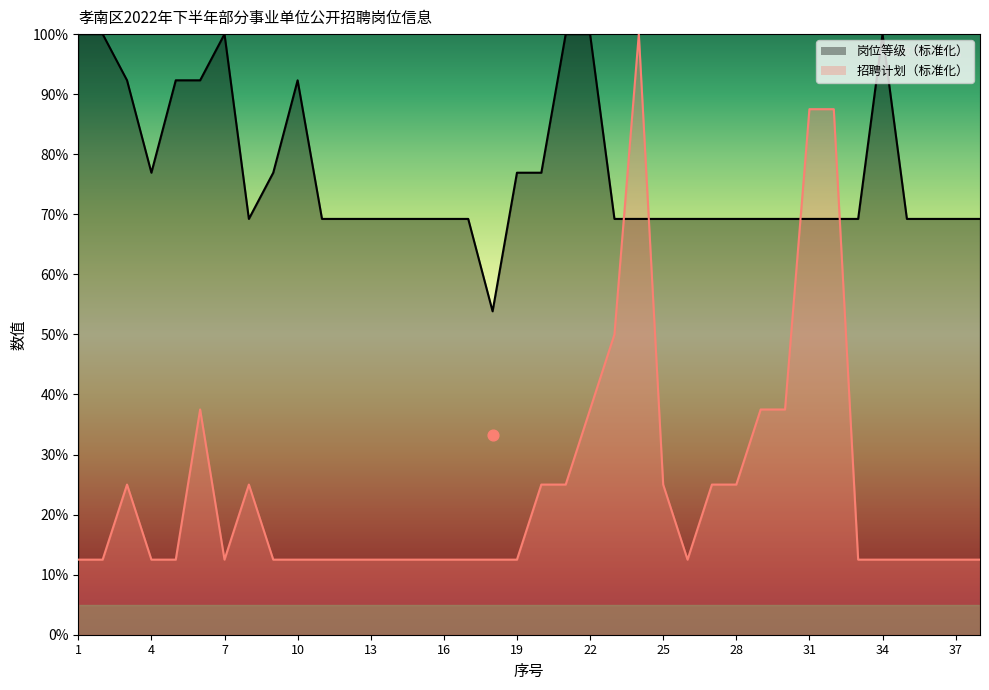

Which series has the widest spread of Y values?

招聘计划